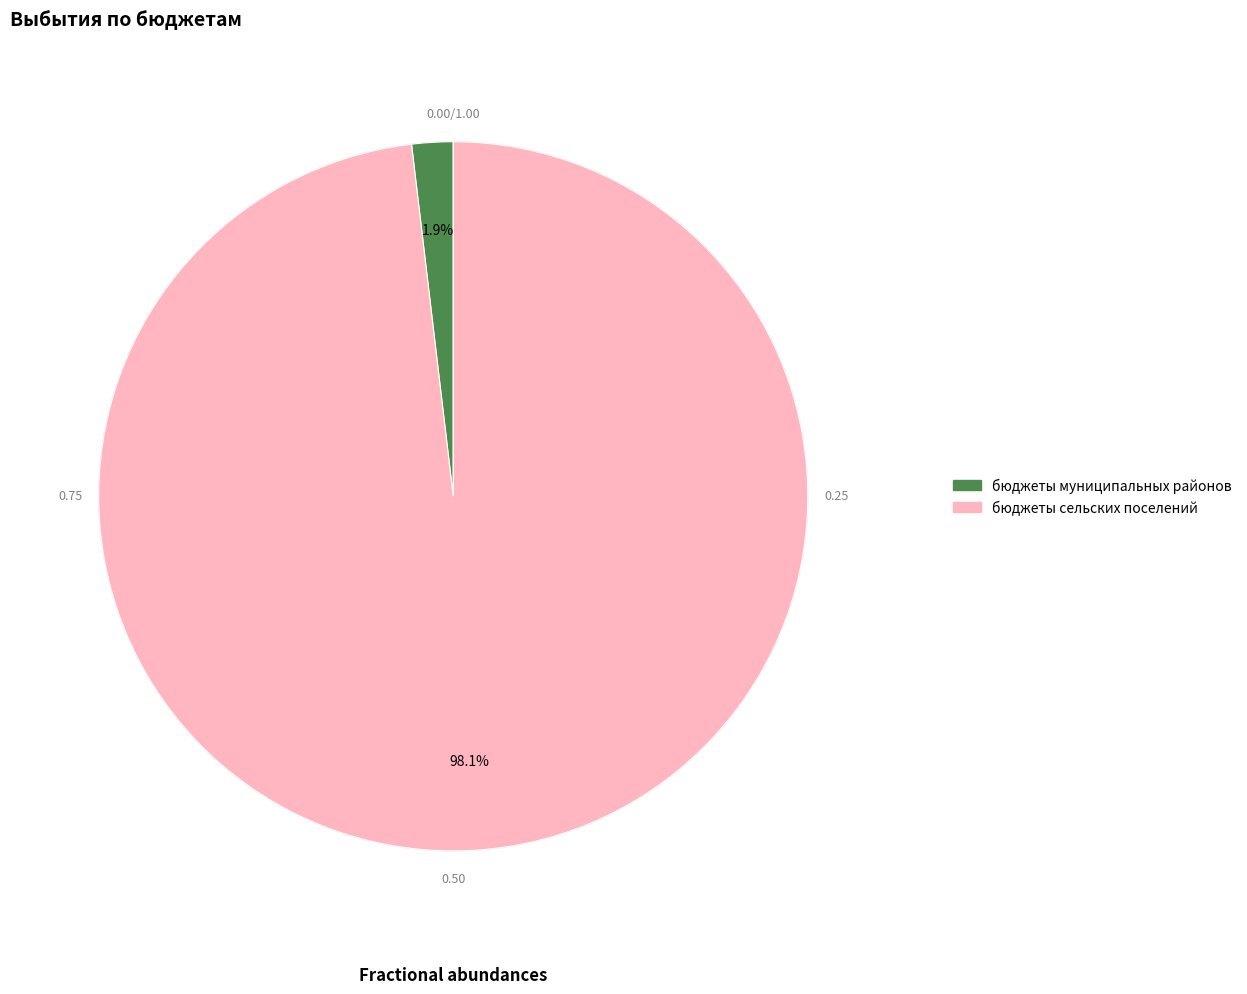

Does any single category account for the majority?

Yes